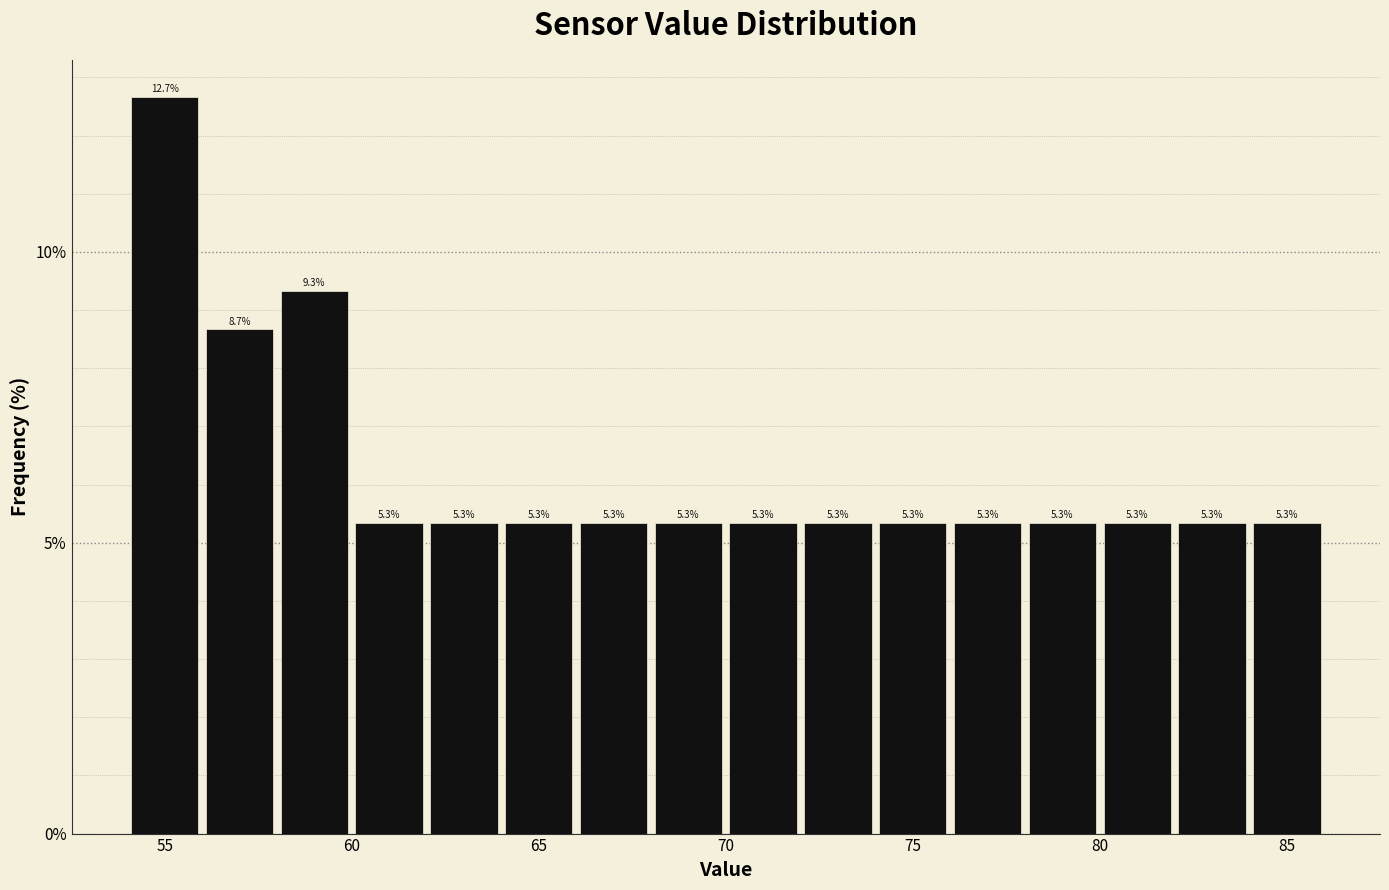

How tall is the bar that spans 68 to 70 on the x-axis?

5.3